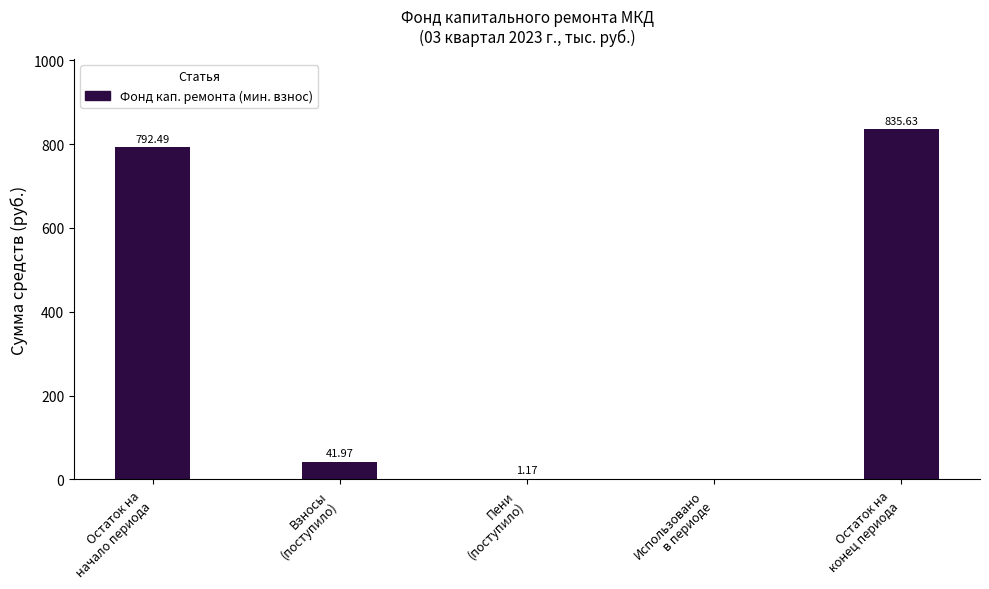

What is the sum of all values?

1671.3